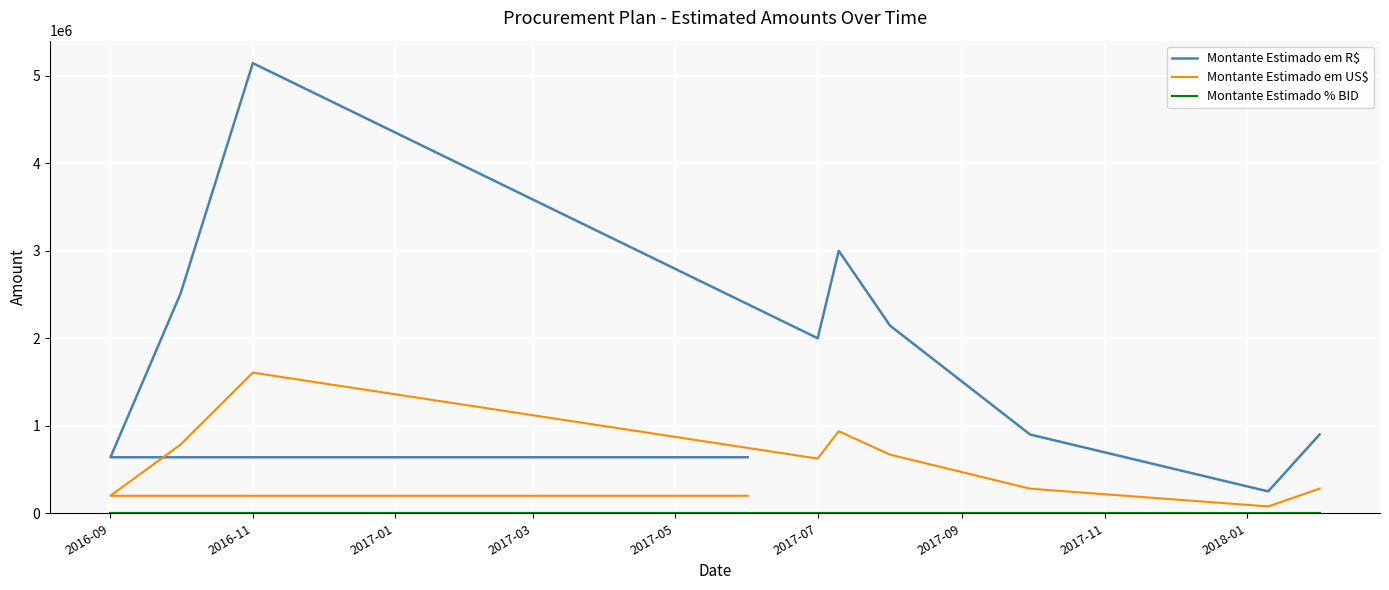

The value of Montante Estimado % BID at 2017-11 is 1.0. True or false?

True